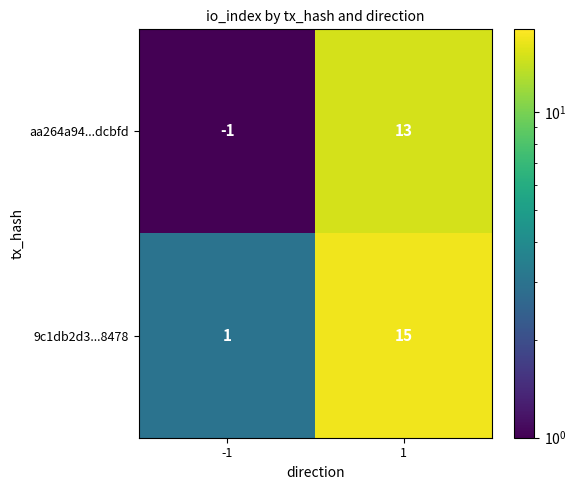

Reading left to right, transcribe all the data shown in this chart.

aa264a94...dcbfd: -1=-1	1=13
9c1db2d3...8478: -1=1	1=15